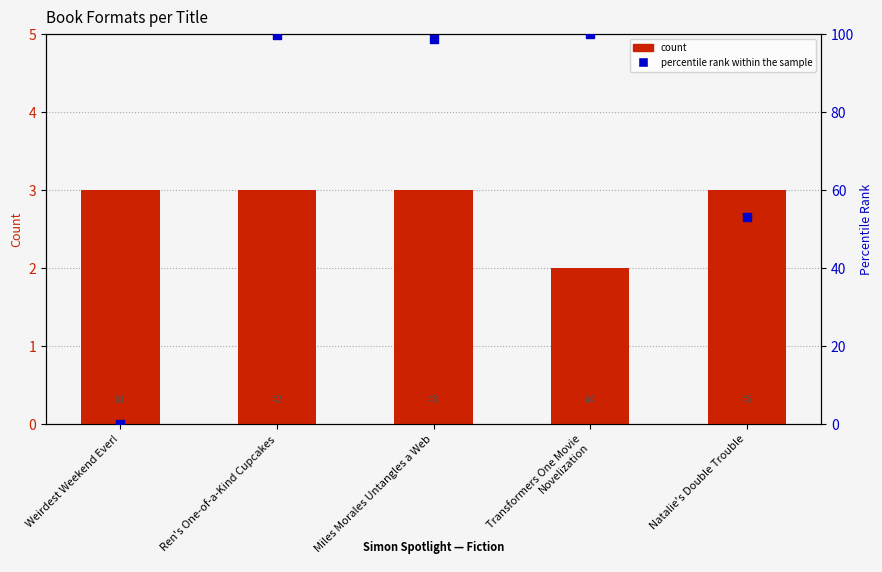

Which series reaches the maximum Y coordinate?

percentile rank within the sample